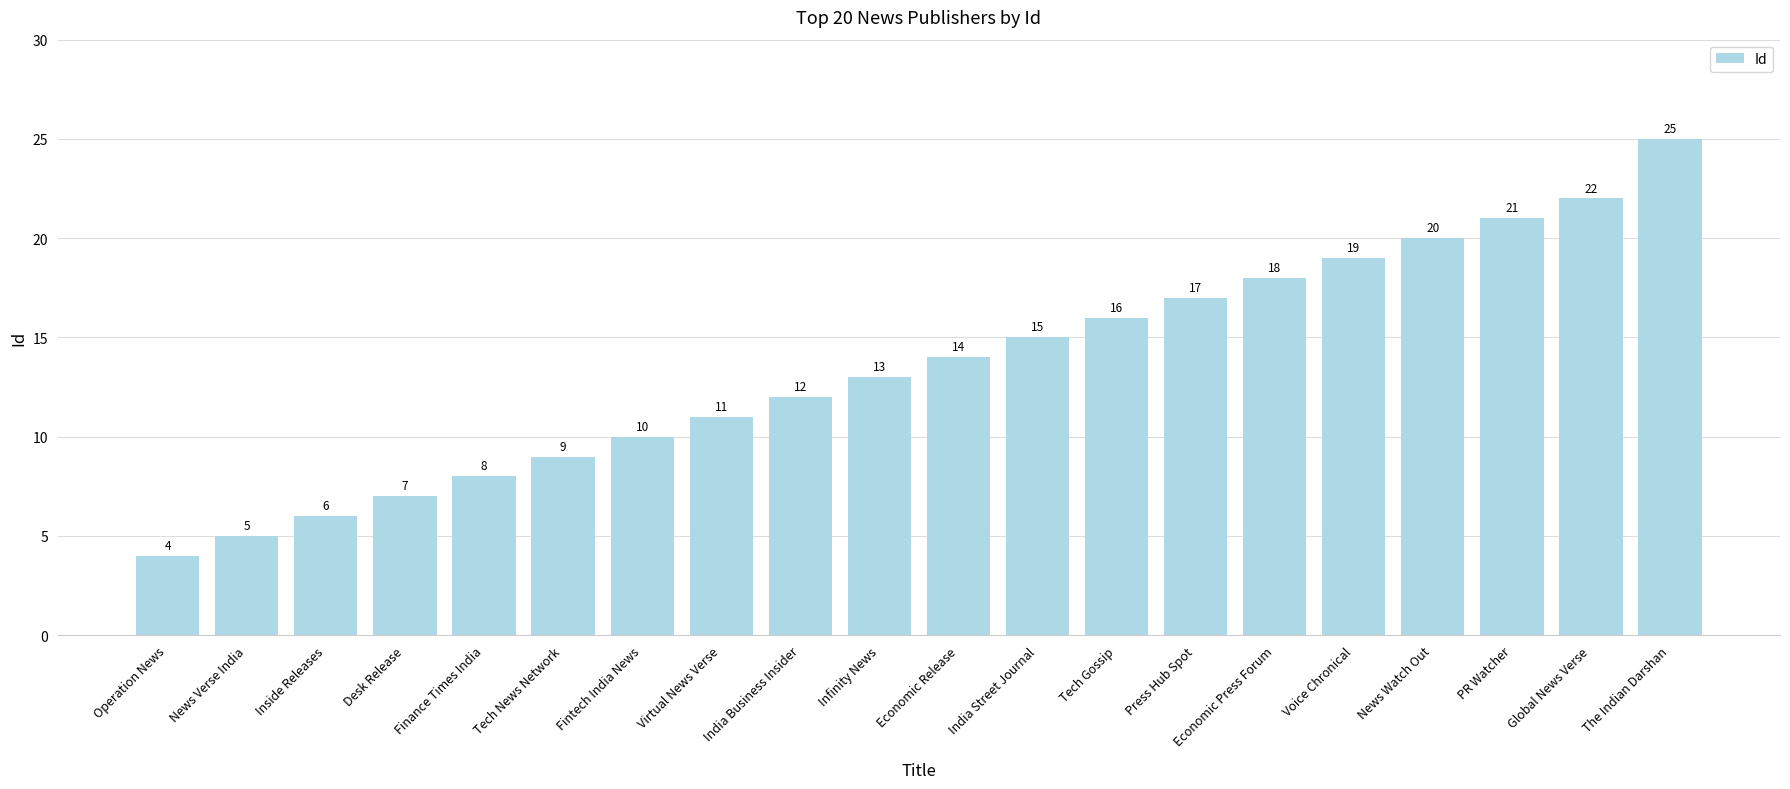

Reading left to right, extract all data points from this chart.

Operation News=4	News Verse India=5	Inside Releases=6	Desk Release=7	Finance Times India=8	Tech News Network=9	Fintech India News=10	Virtual News Verse=11	India Business Insider=12	Infinity News=13	Economic Release=14	India Street Journal=15	Tech Gossip=16	Press Hub Spot=17	Economic Press Forum=18	Voice Chronical=19	News Watch Out=20	PR Watcher=21	Global News Verse=22	The Indian Darshan=25